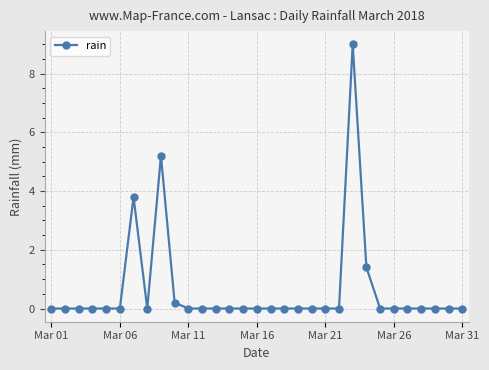

What is the greatest value displayed?

9.0